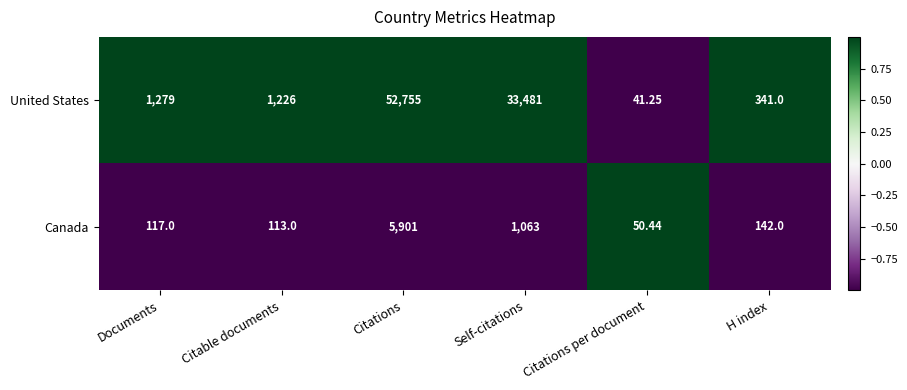

At which label is Canada closest to 2975?

Self-citations